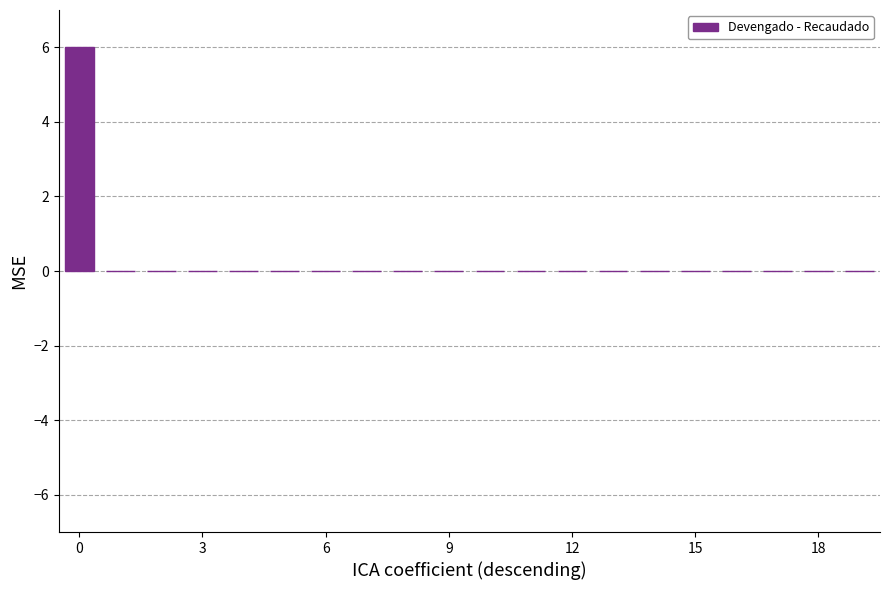

What is the sum of all values?

6